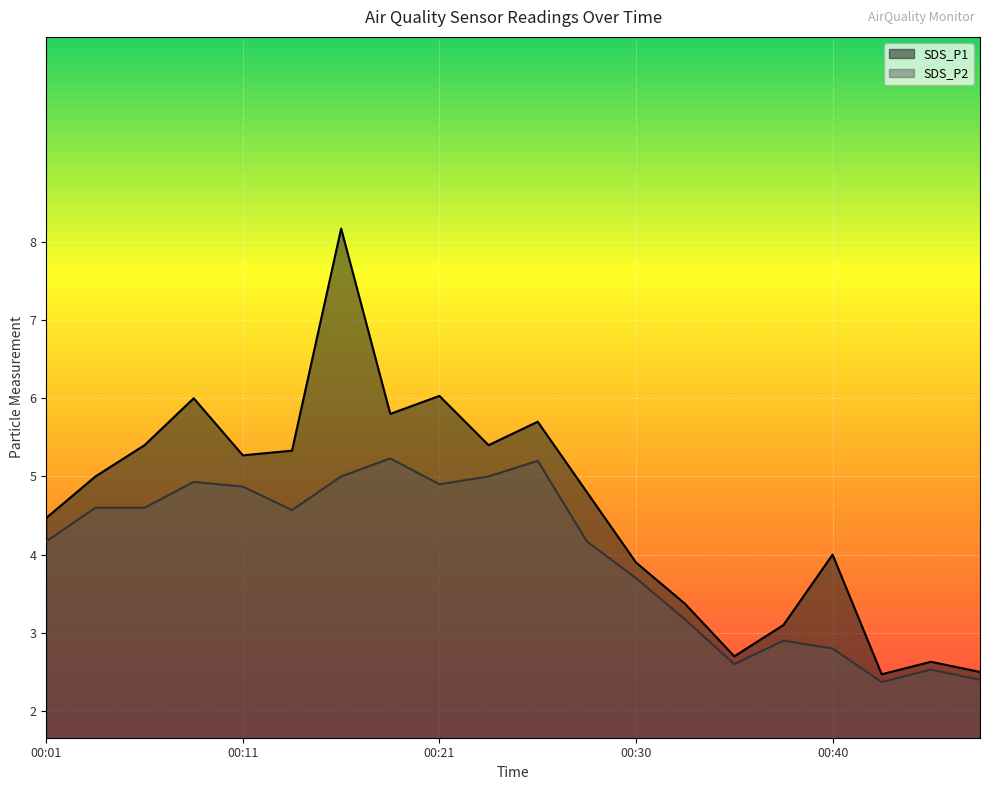

What are all the series names shown in the legend?

SDS_P1, SDS_P2